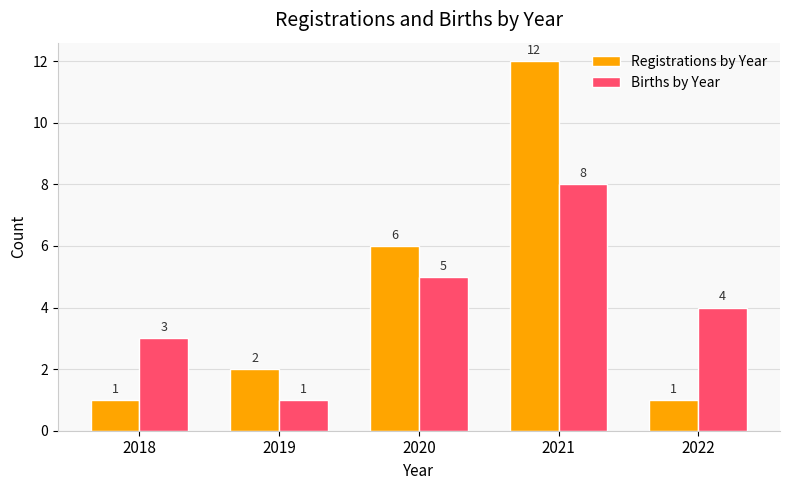

Is the value of Registrations by Year at 2019 greater than the value of Births by Year at 2022?

No